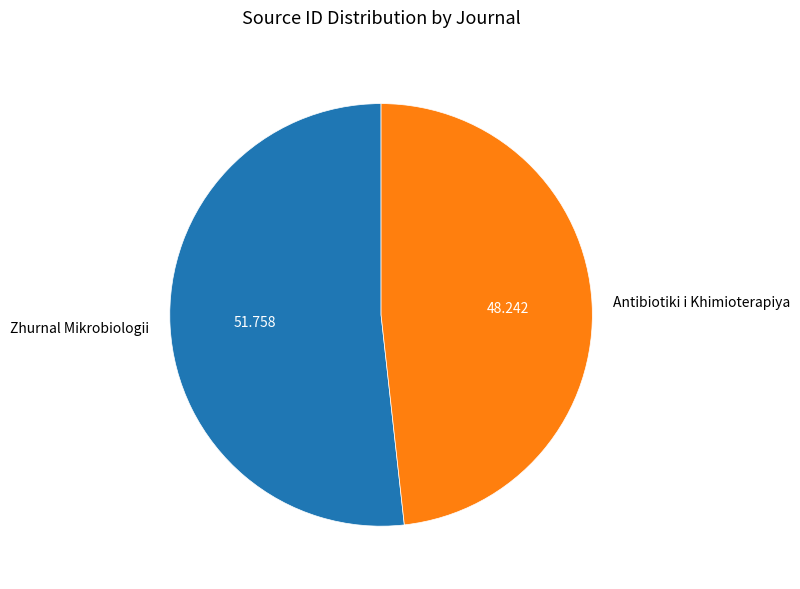

Which slice is the smallest?

Antibiotiki i Khimioterapiya